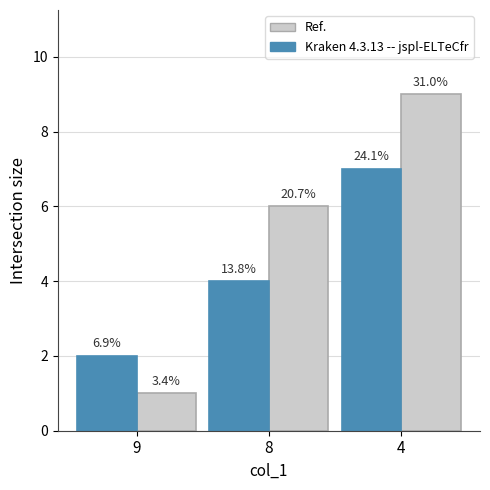

At which category does the chart reach its minimum across all series?

9